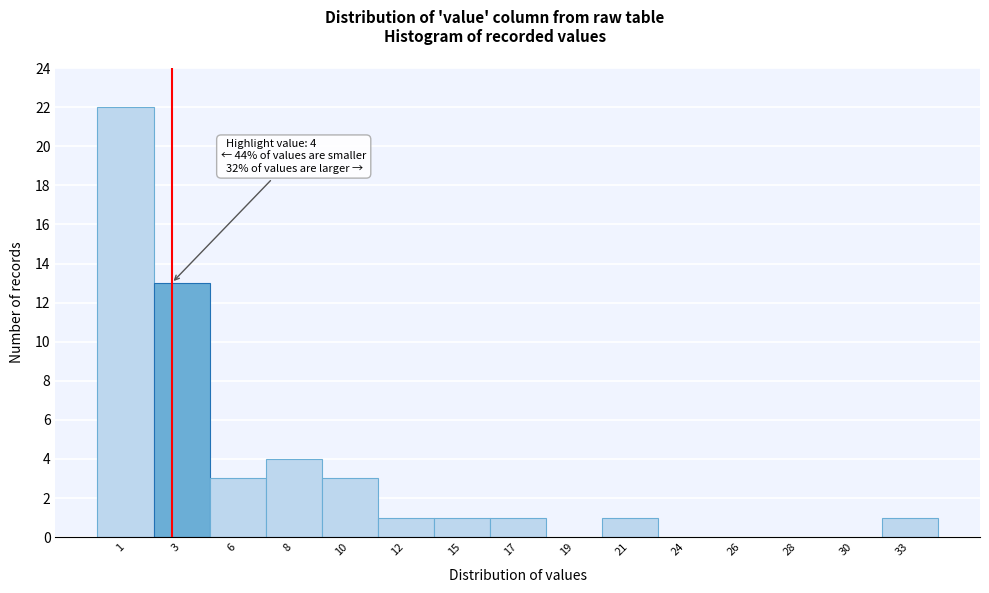

Reading left to right, extract all data points from this chart.

1=22	3=13	6=3	8=4	10=3	12=1	15=1	17=1	19=0	21=1	24=0	26=0	28=0	30=0	33=1